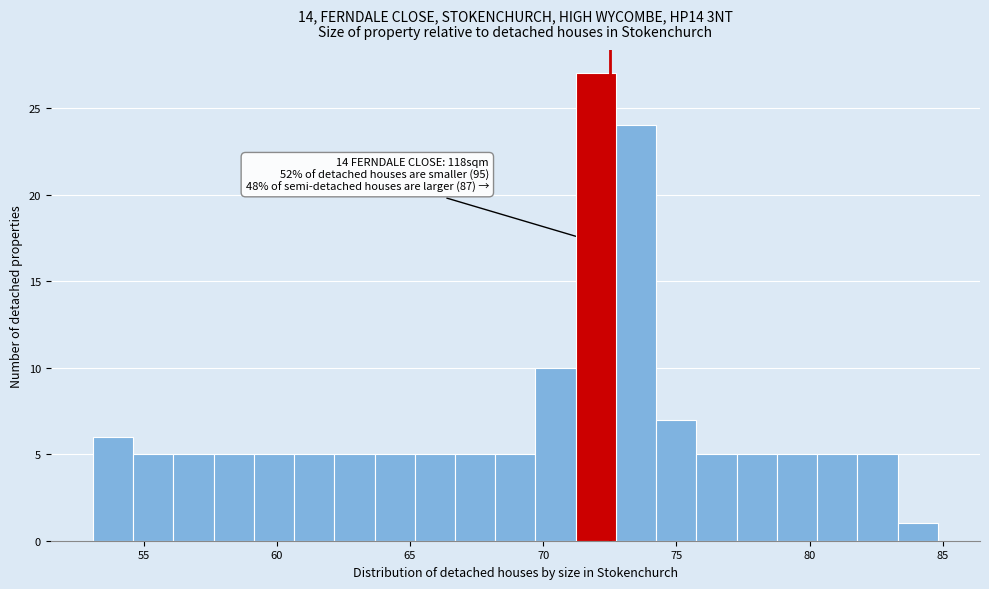

Around what value on the x-axis is the tallest bar? Give the approximate position of its centre, as read against the axis.

72.0